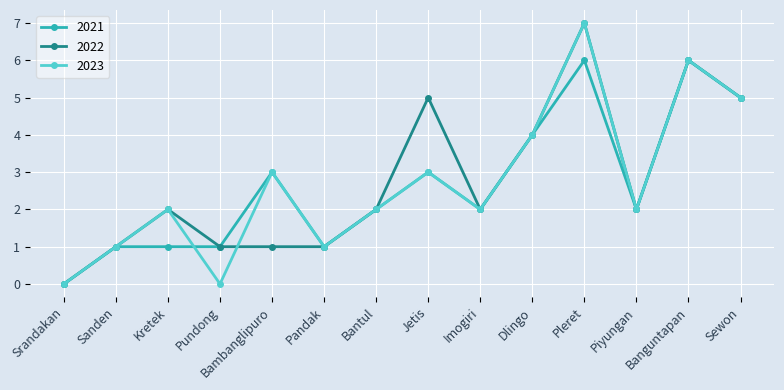

At which category does 2022 reach its first local peak?

Kretek